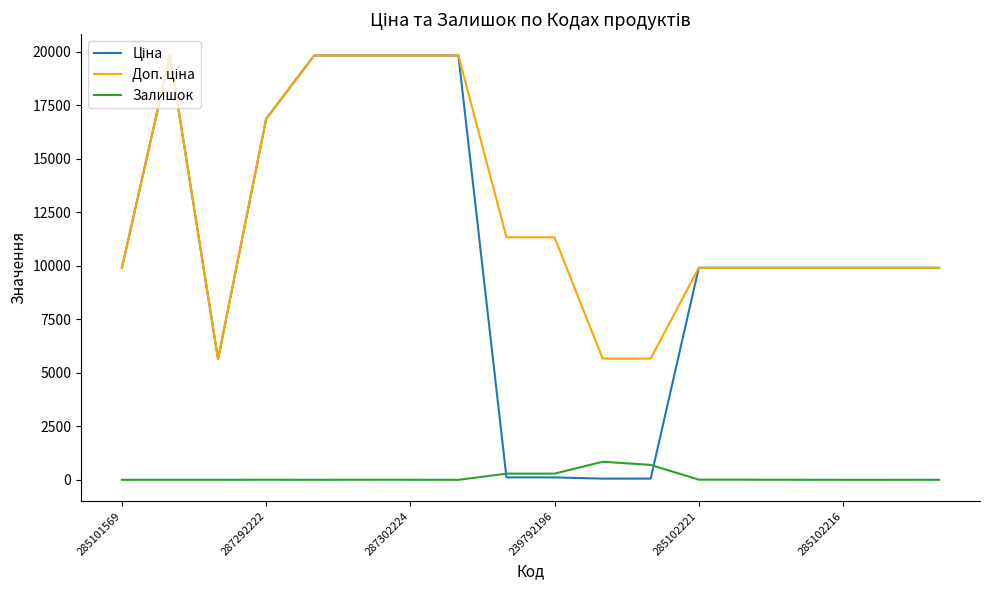

What is the highest value of the Залишок series?

845.0